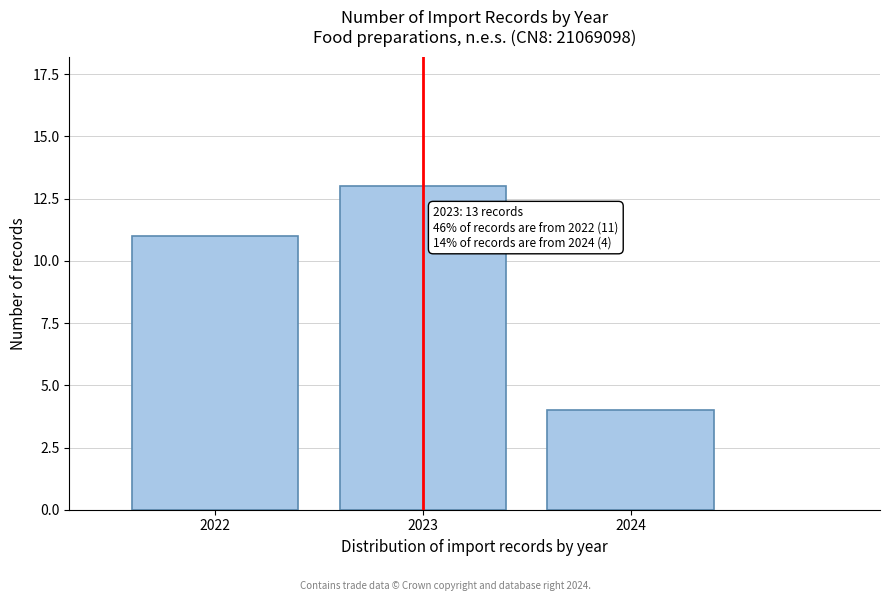

Reading left to right, transcribe all the data shown in this chart.

2022=11	2023=13	2024=4